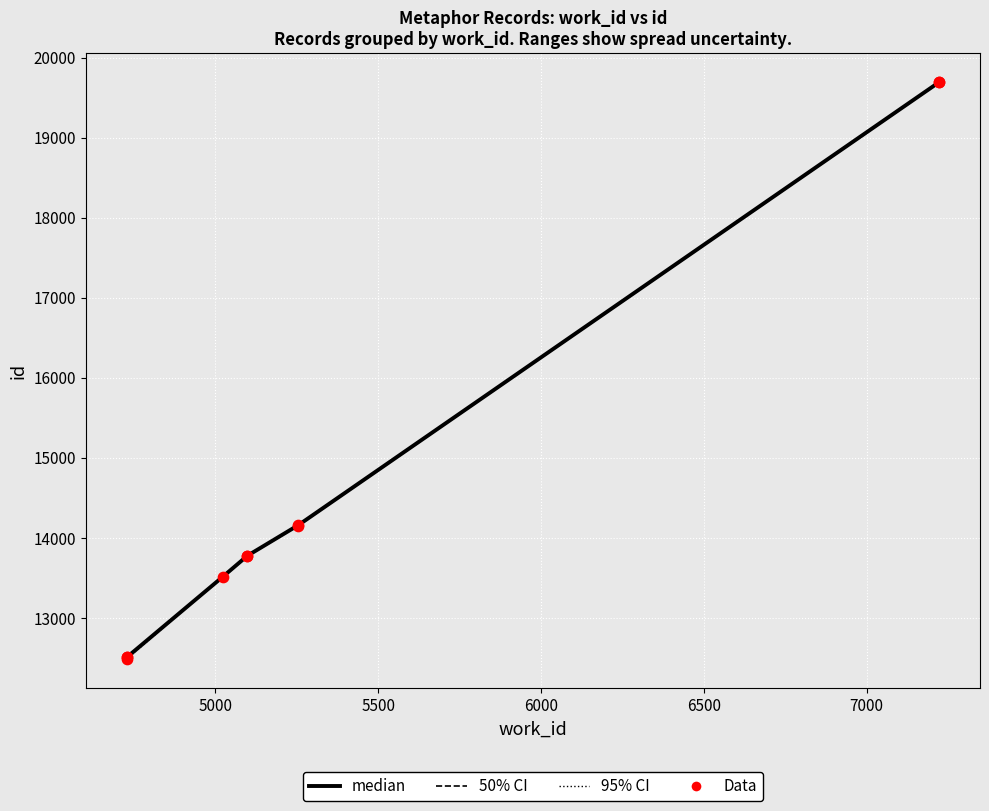

What is the change in value from 4727 to 5098?

+1273